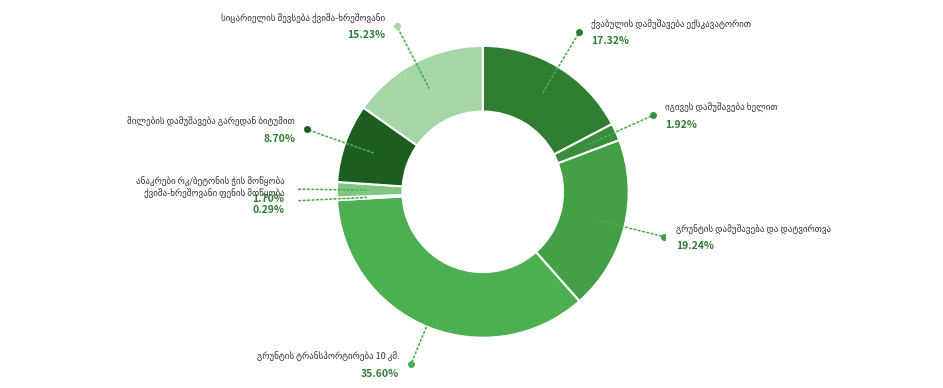

To the nearest percent, what is the average slice percentage?

12%